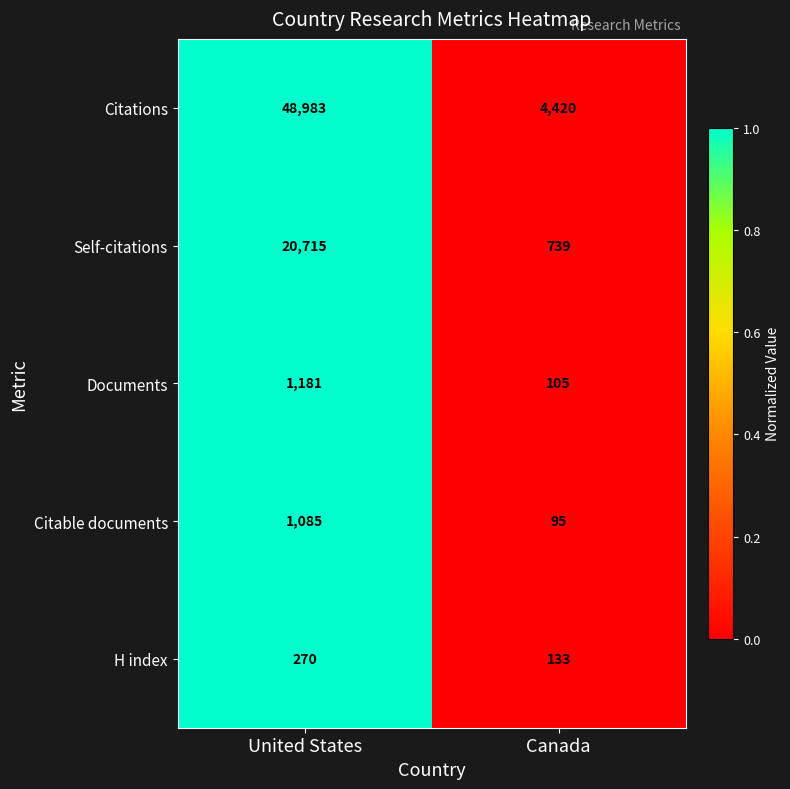

What is the greatest value displayed?

48983